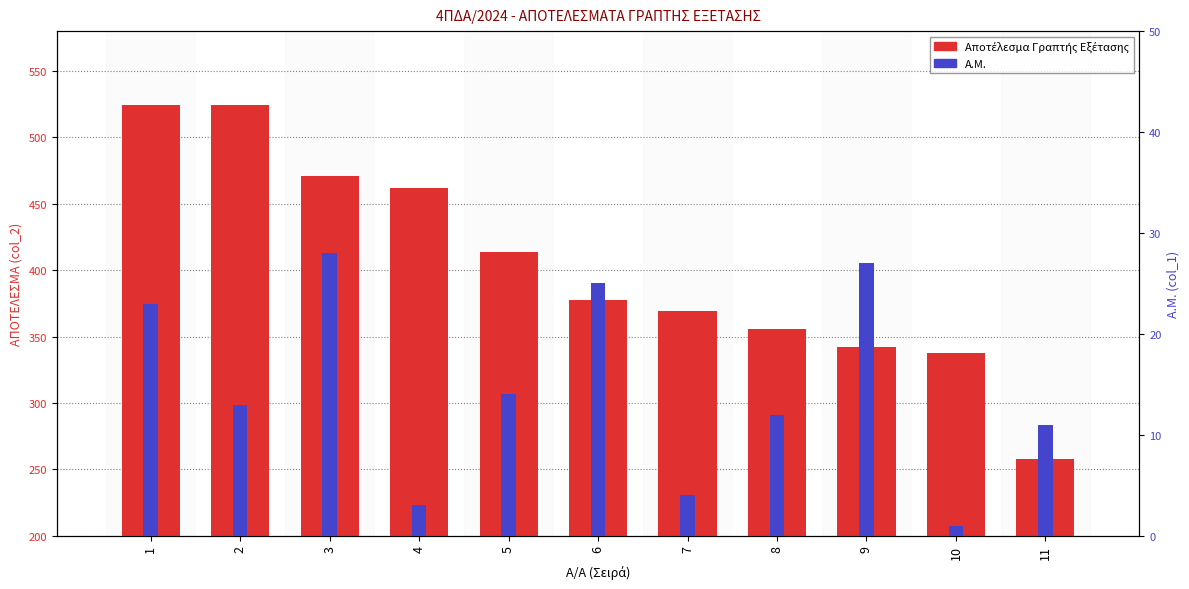

Are the bars horizontal?

No